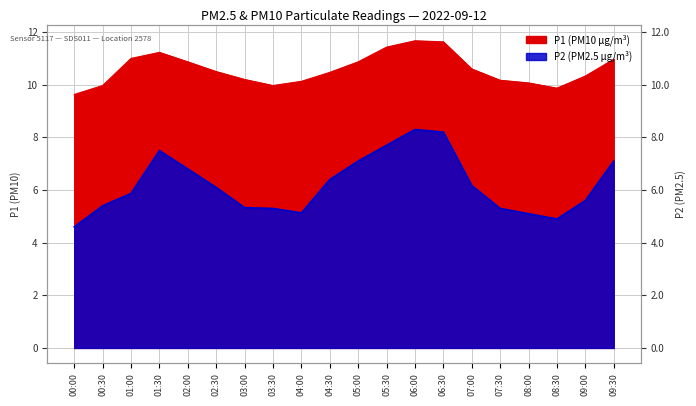

Rank the series by their average value, from highest to lowest.

P1, P2